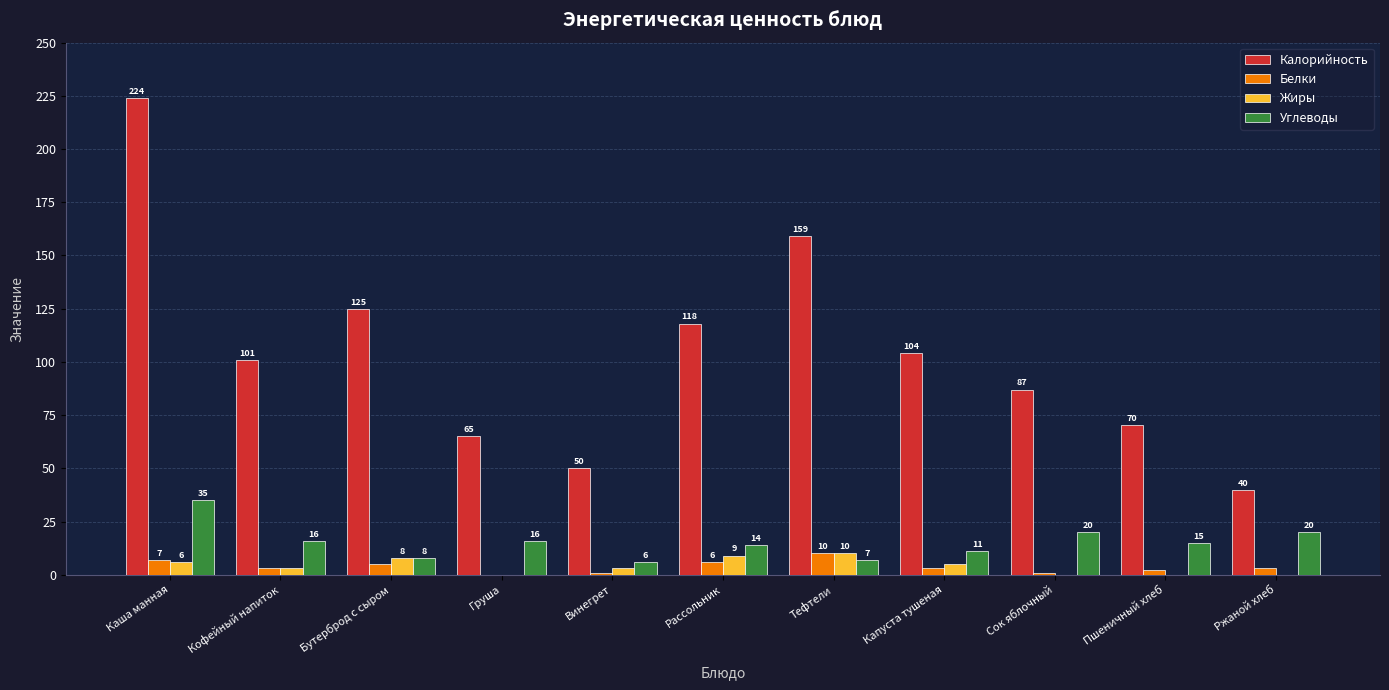

Which category has the highest value across all series?

Каша манная